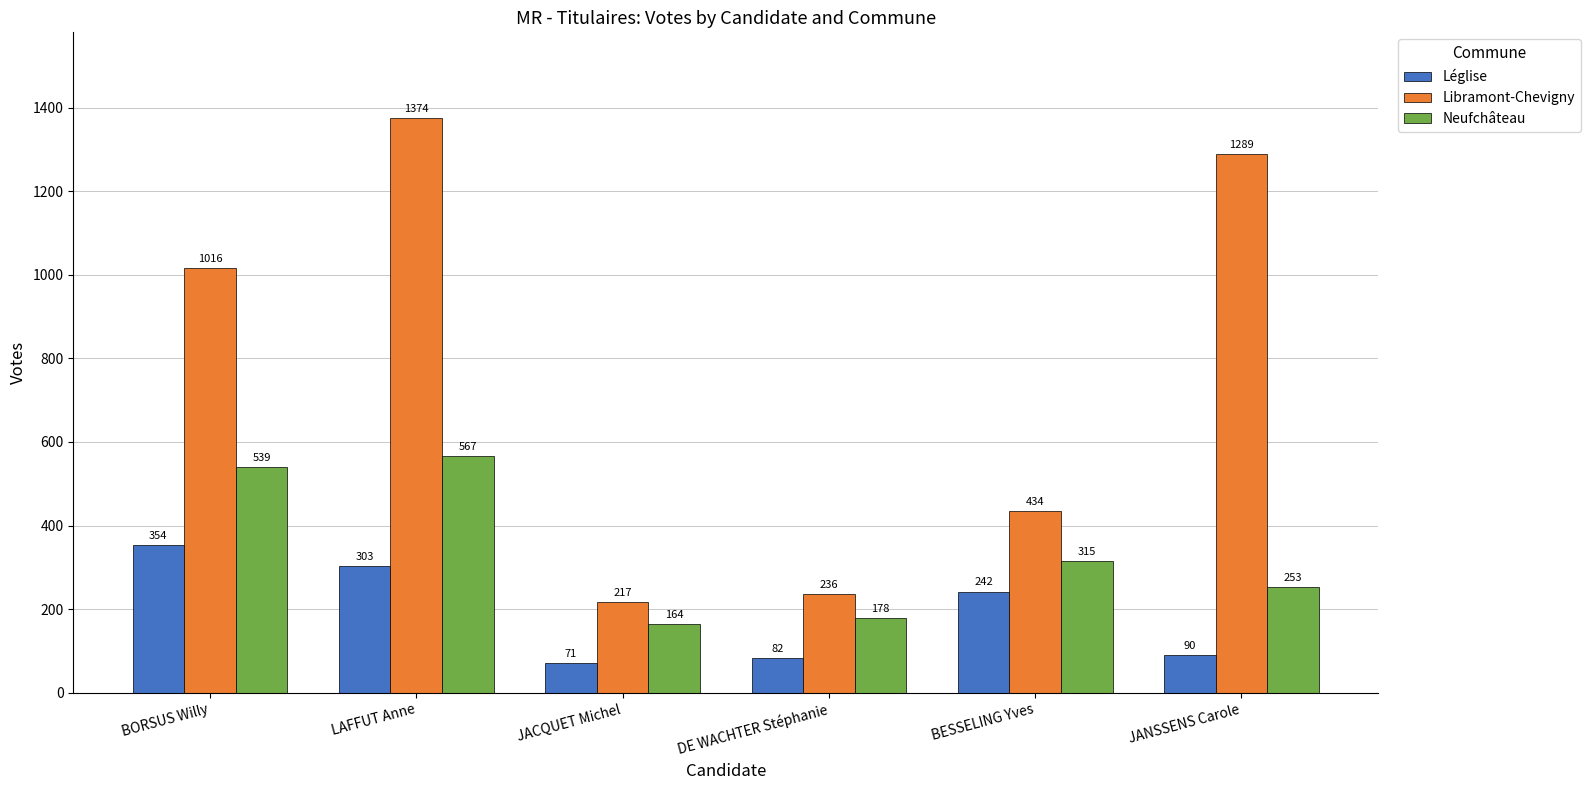

What is the label of the 4th bar from the left?

DE WACHTER Stéphanie